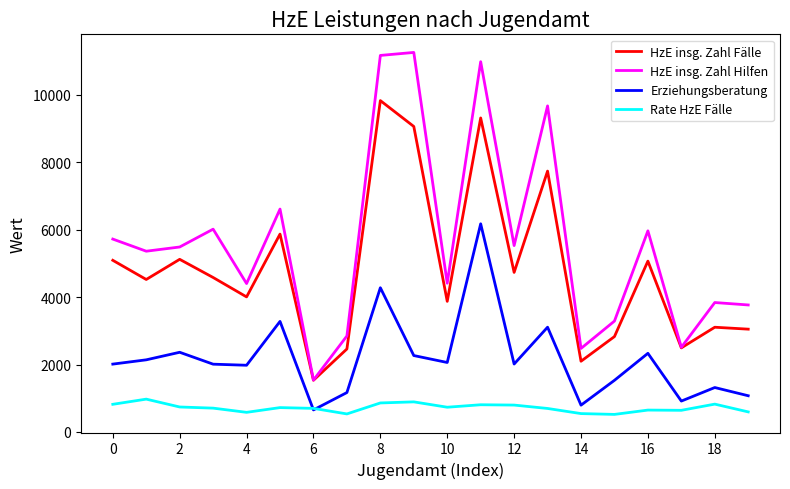

What is the sum of all HzE insg. Zahl Hilfen values?

112866.0